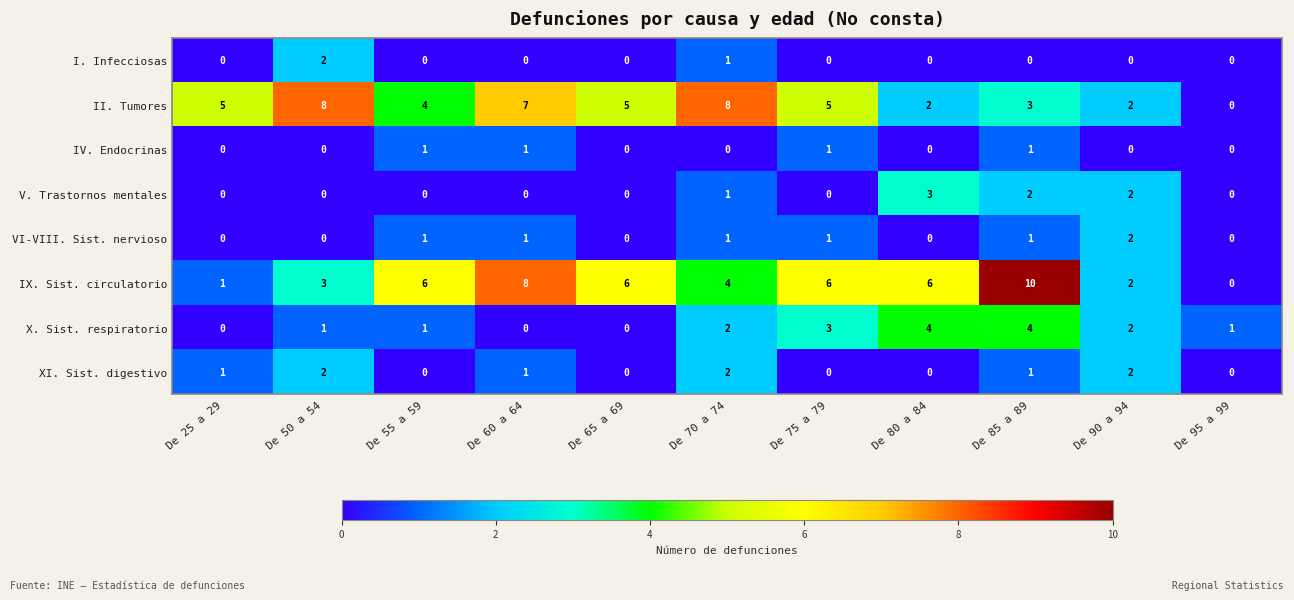

What is the maximum value shown in the chart?

10